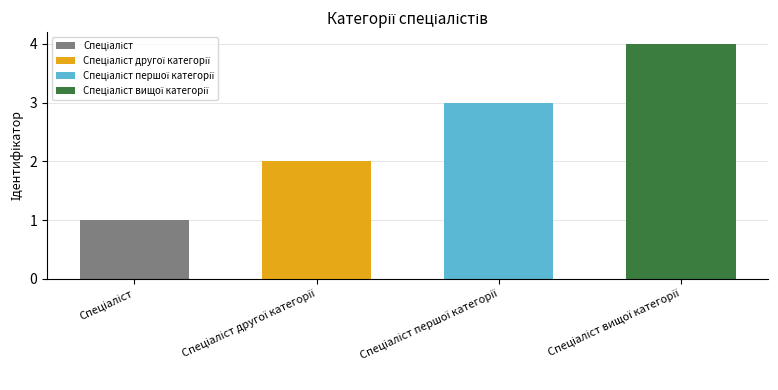

The value at Спеціаліст першої категорії is 4. True or false?

False